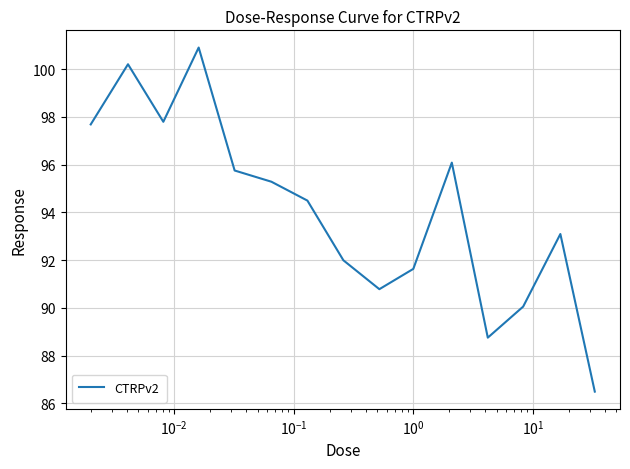

What is the smallest value displayed?

86.5